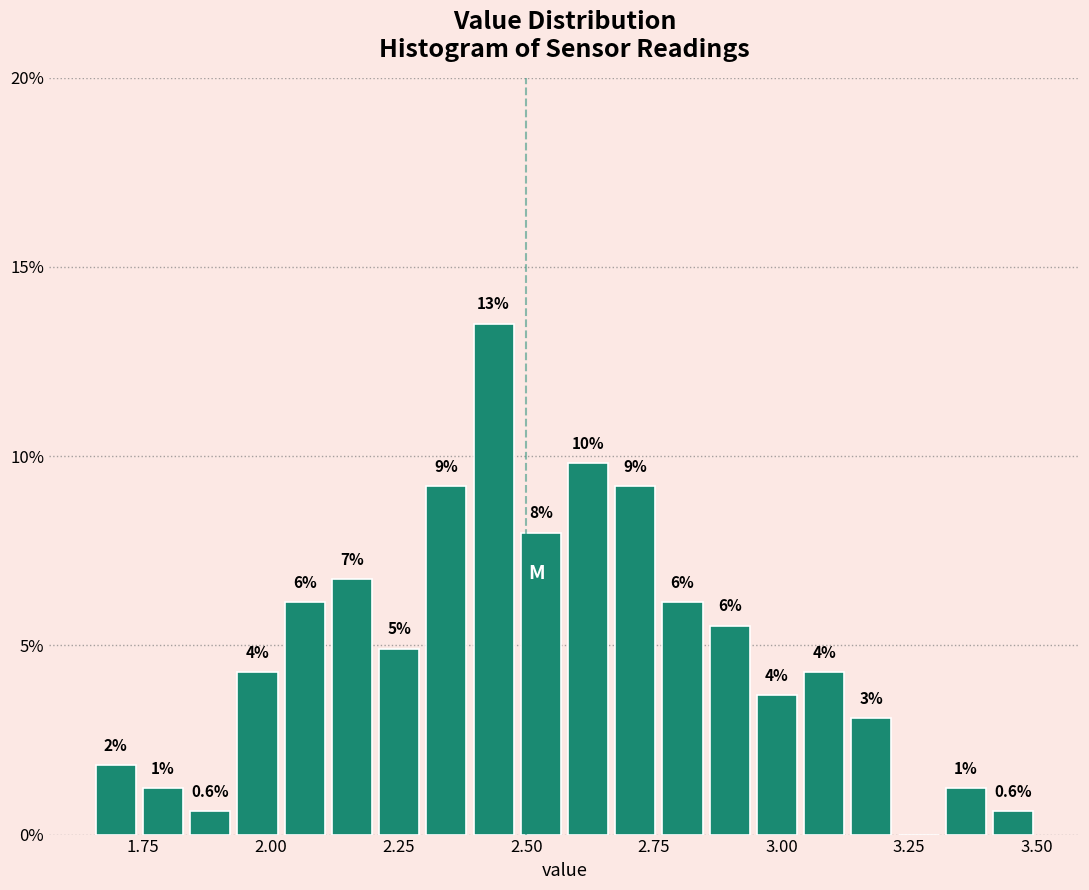

Read against the x-axis, roughly where is the centre of the tallest bar?

2.45